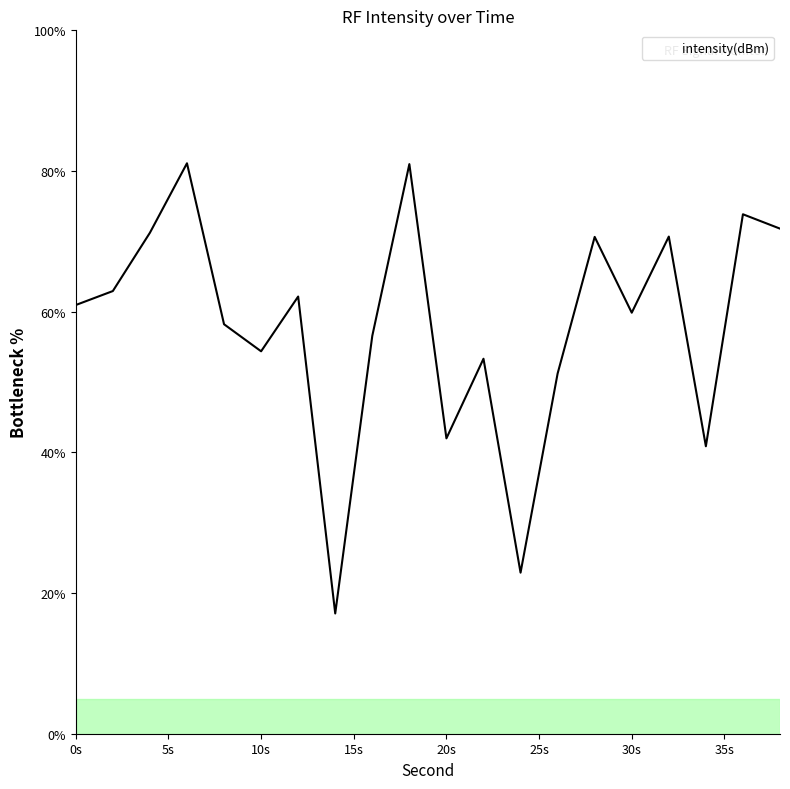

What is the greatest value displayed?

81.1